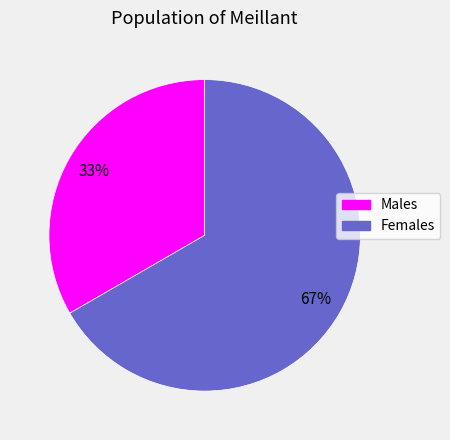

To the nearest percent, what is the average slice percentage?

50%